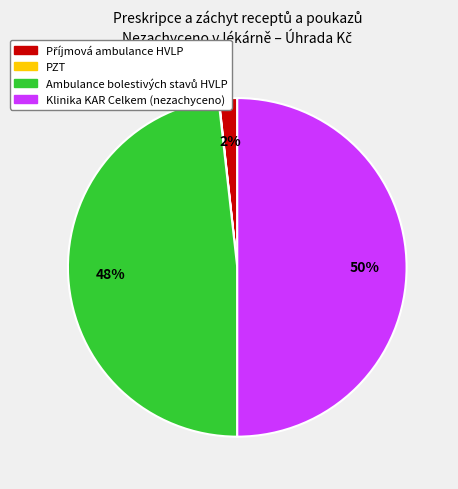

Is it true that Klinika KAR Celkem (nezachyceno) is 59% of the pie?

False